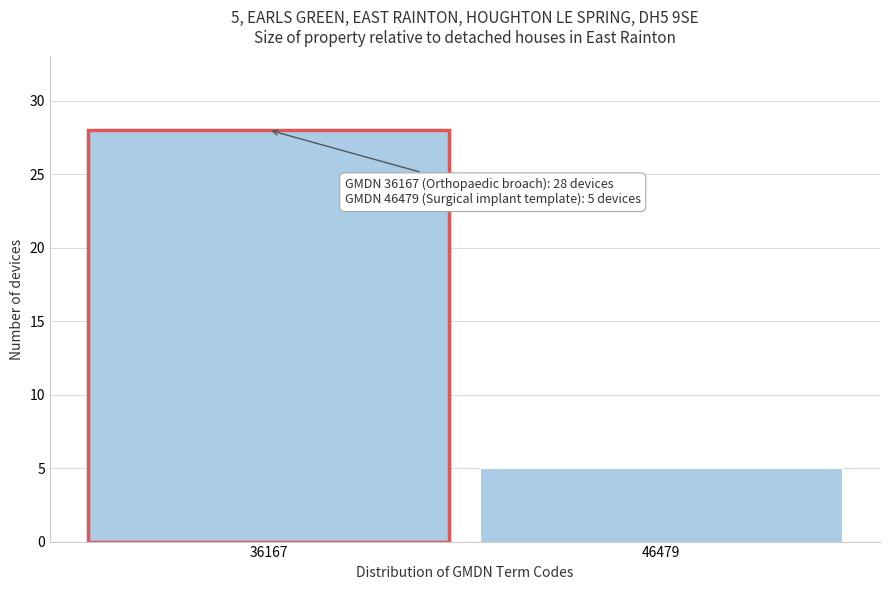

Reading left to right, list all the values displayed in this chart.

28	5